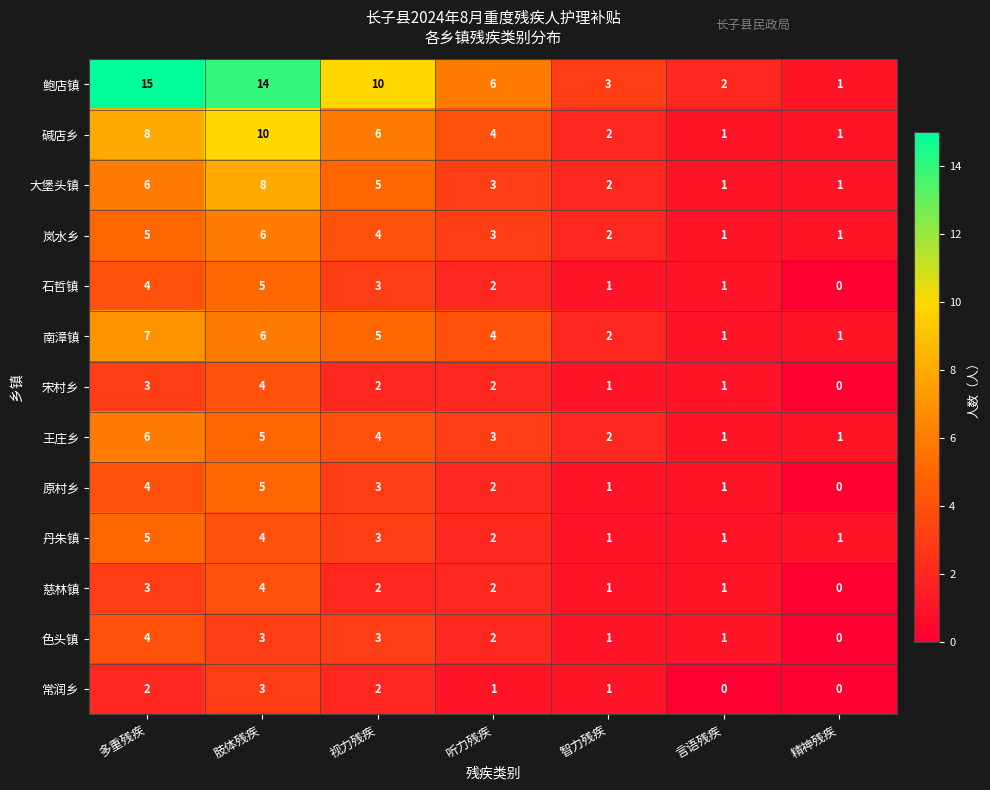

Which series has the largest range (max minus min)?

鲍店镇